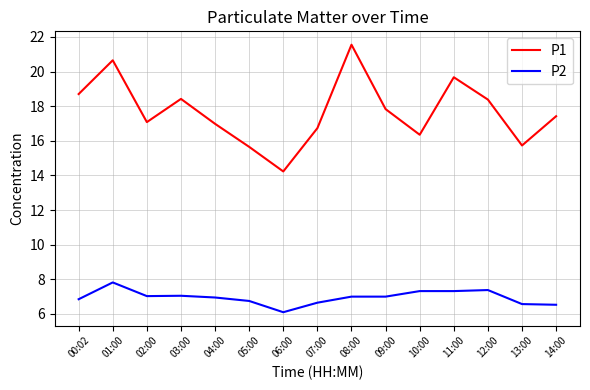

What is the difference between the maximum and minimum values in the P2 series?

1.7